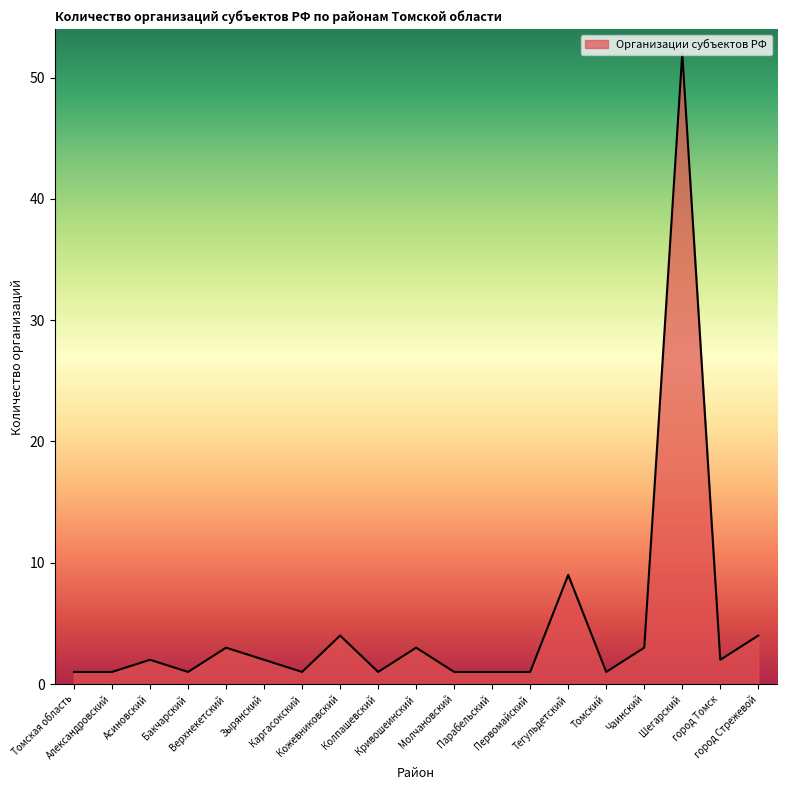

Approximately how many times larger is the value at город Стрежевой compared to Шегарский?

0.1